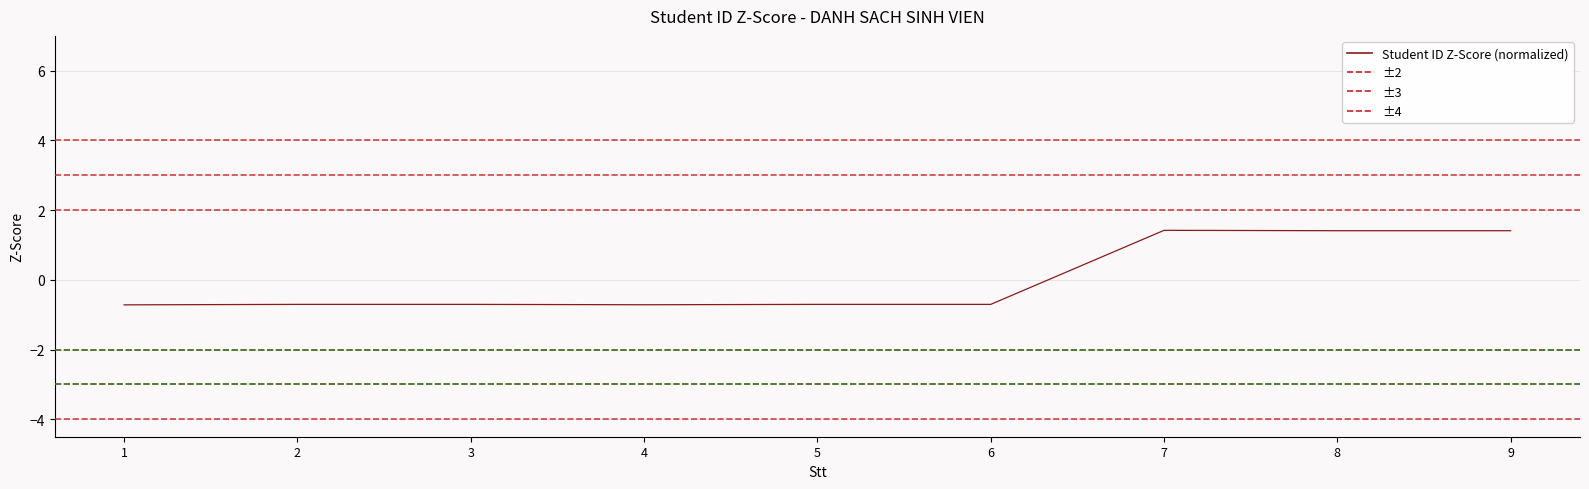

How many positive values are there?

3